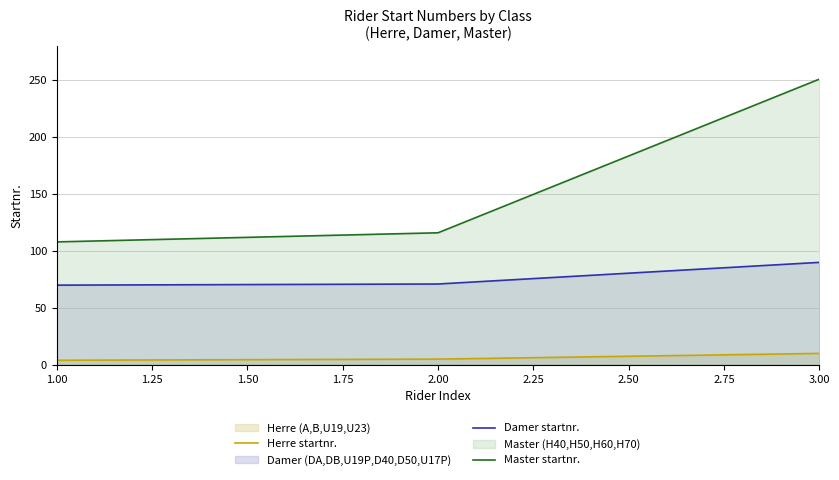

Rank the series at 1.00 from highest to lowest value.

Master startnr., Damer startnr., Herre startnr.